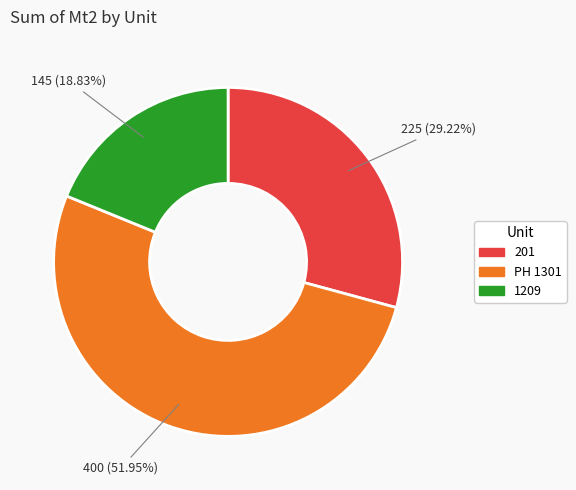

How many segments does this pie chart have?

3